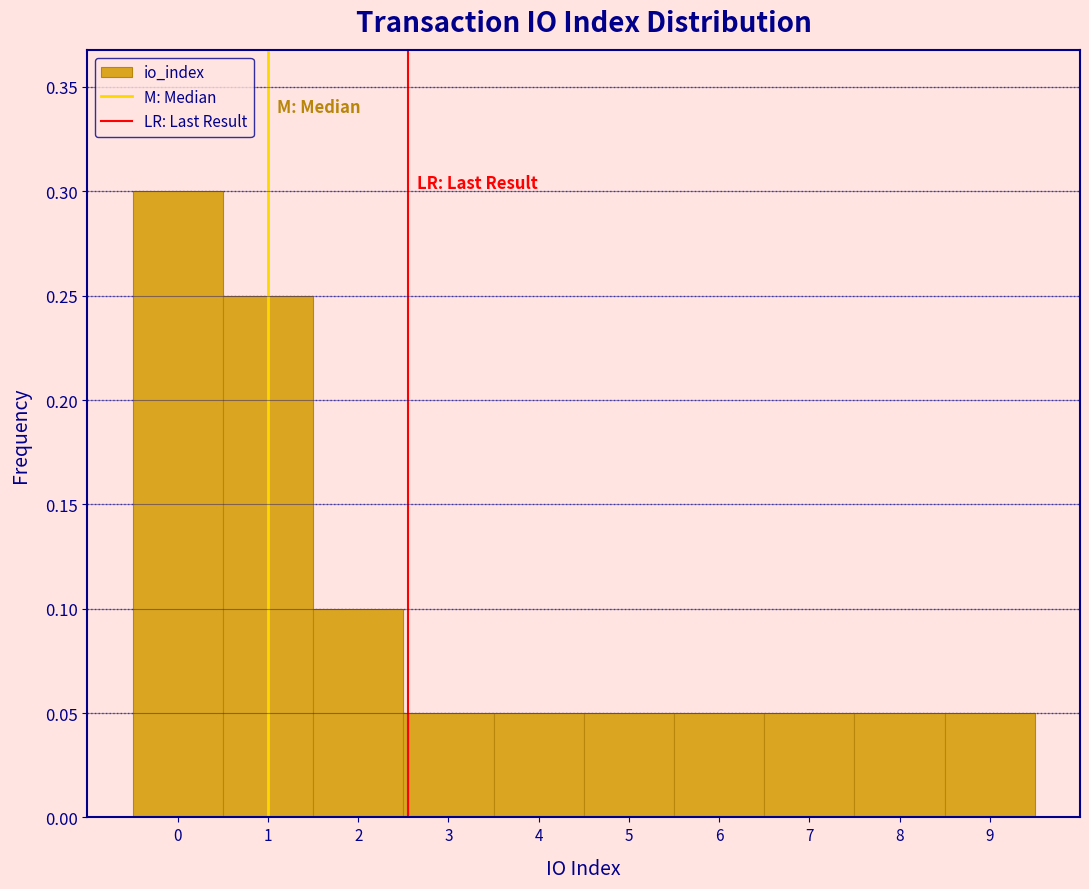

Which range on the x-axis has the tallest bar?

-0.5 to 0.5